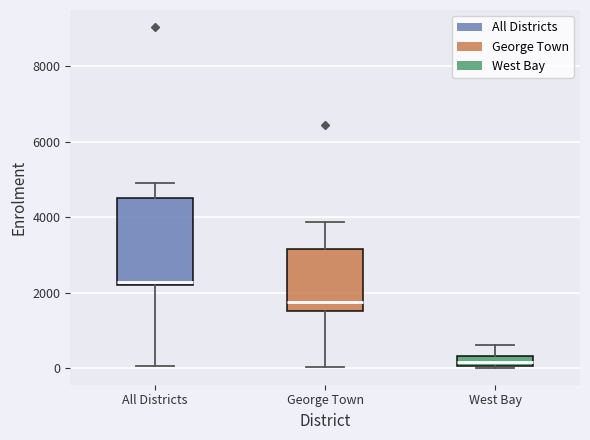

Which box has the lowest median line?

West Bay